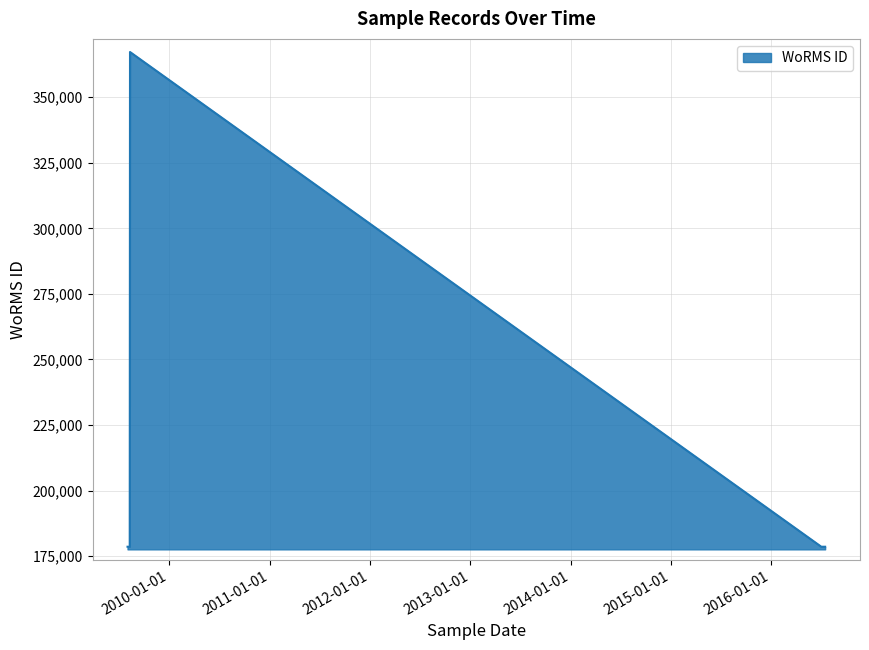

What is the label of the 7th point from the left?

2016-07-09